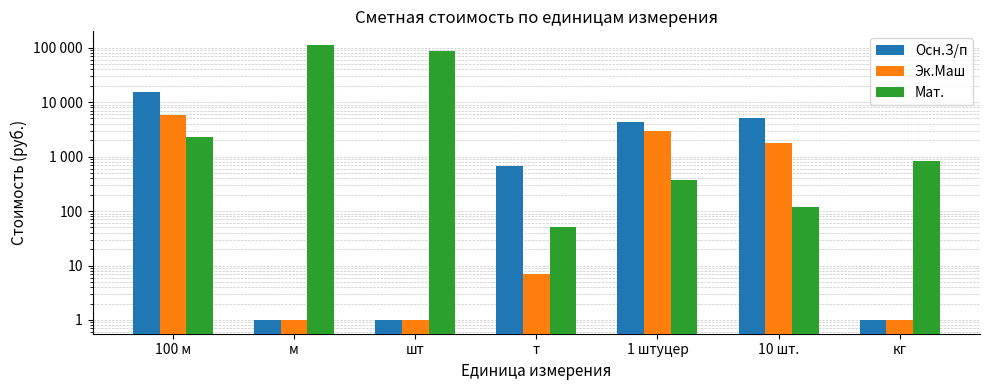

Which series has the widest spread of values?

Мат.